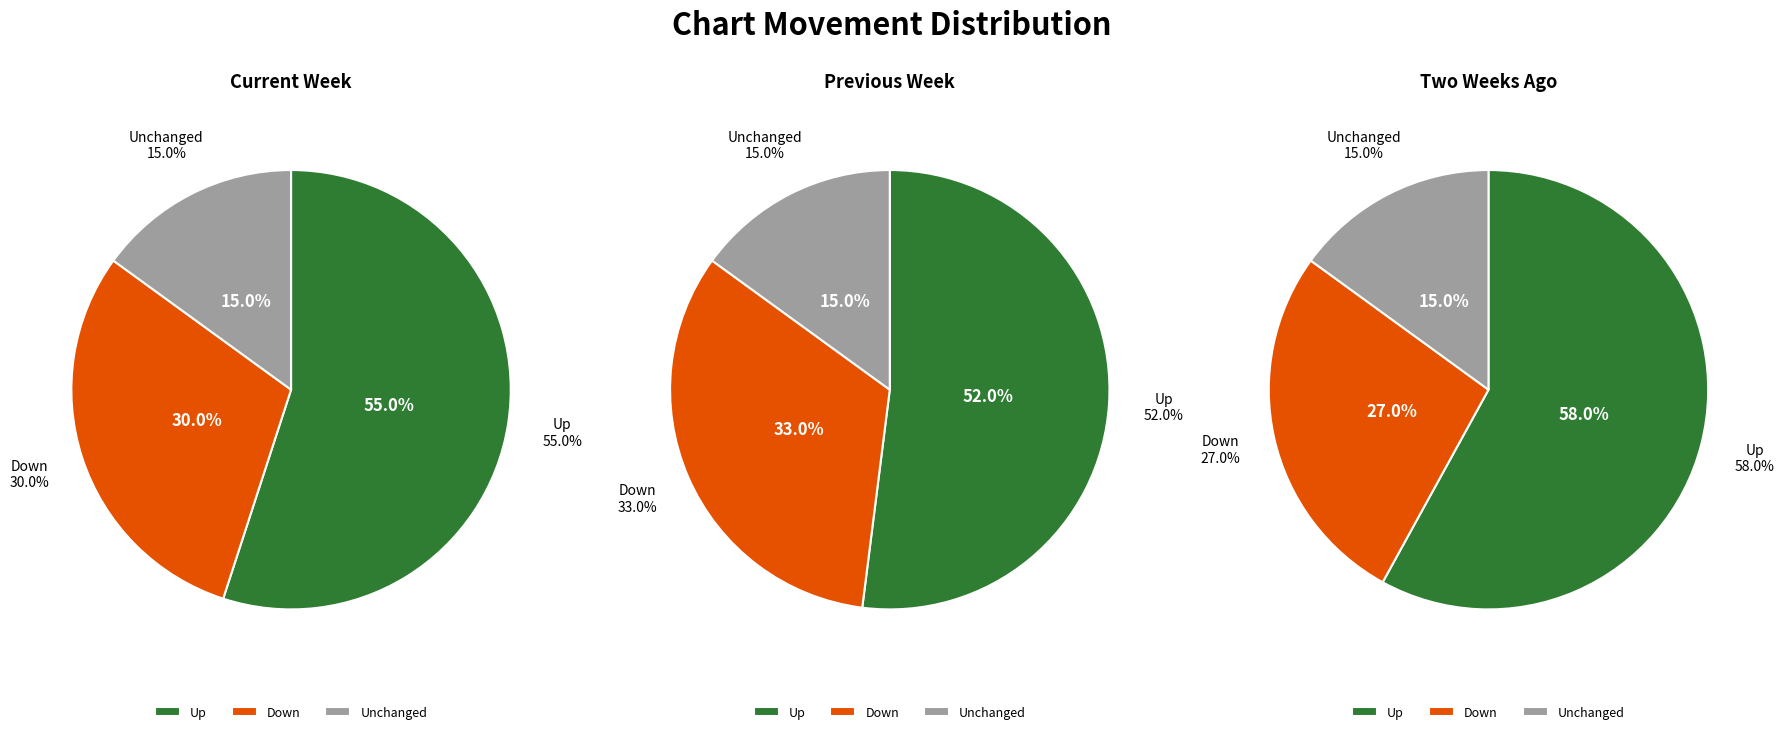

What percentage is the up slice, to the nearest percent?

55%